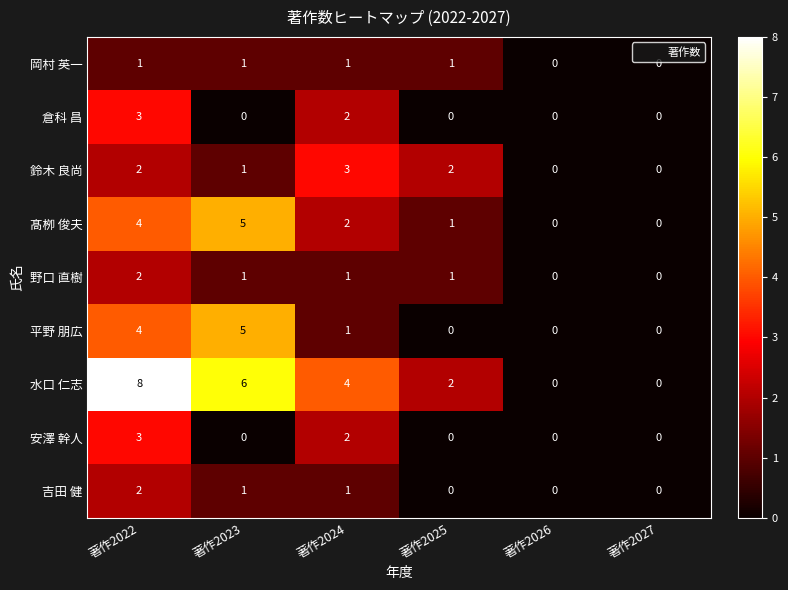

Count the 岡村 英一 values in the range 0 to 1.

6